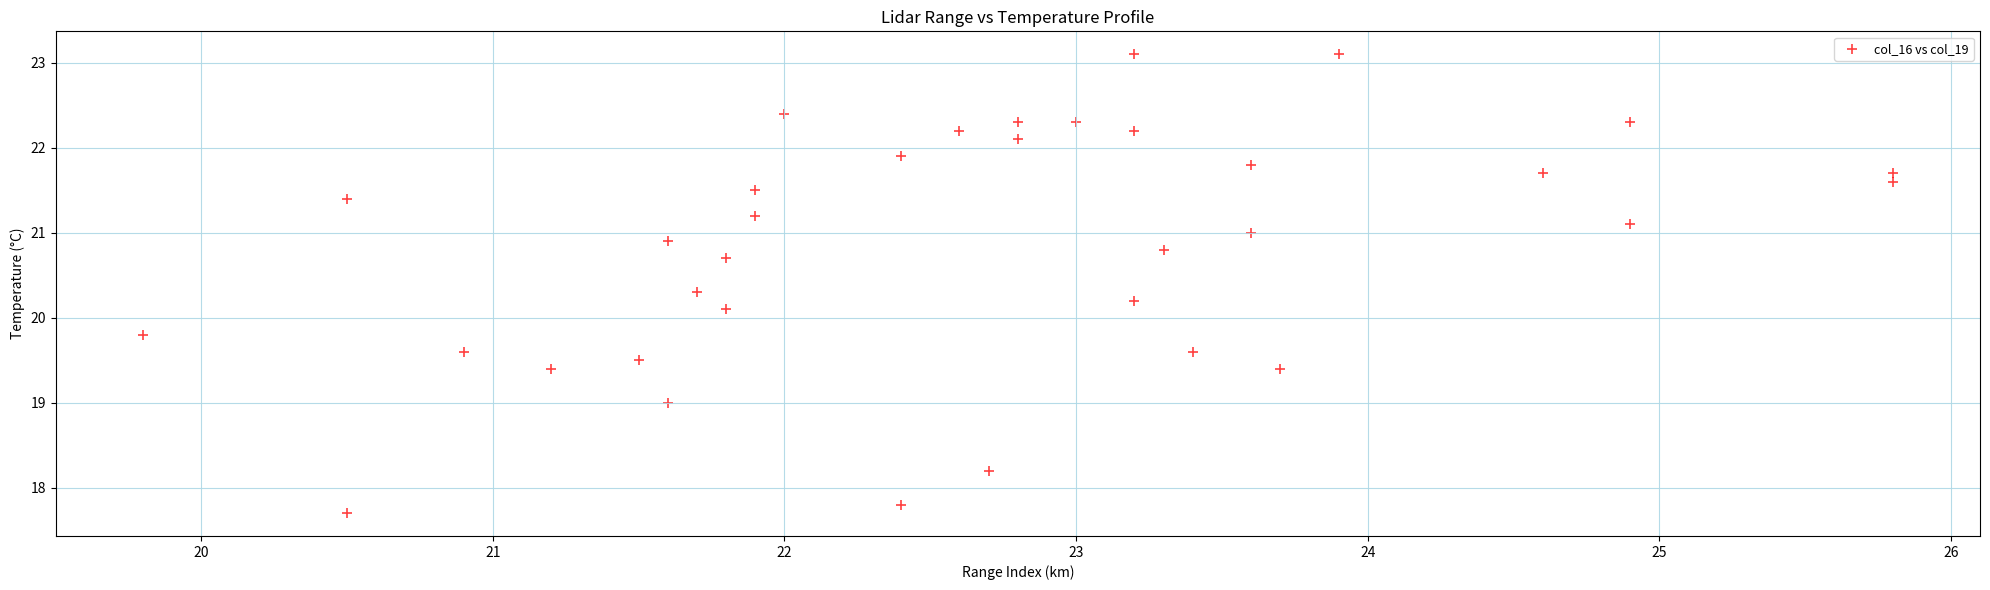

What Y value in the scatter plot is closest to 20?

20.1